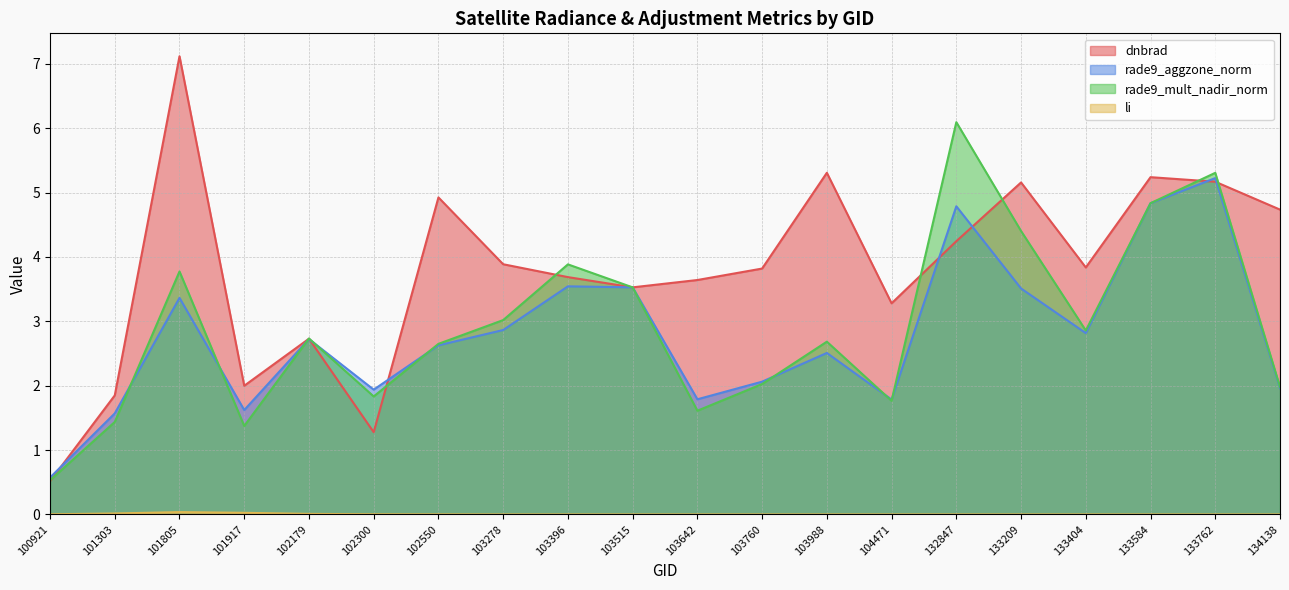

The value of dnbrad at 133762 is 3.6. True or false?

False